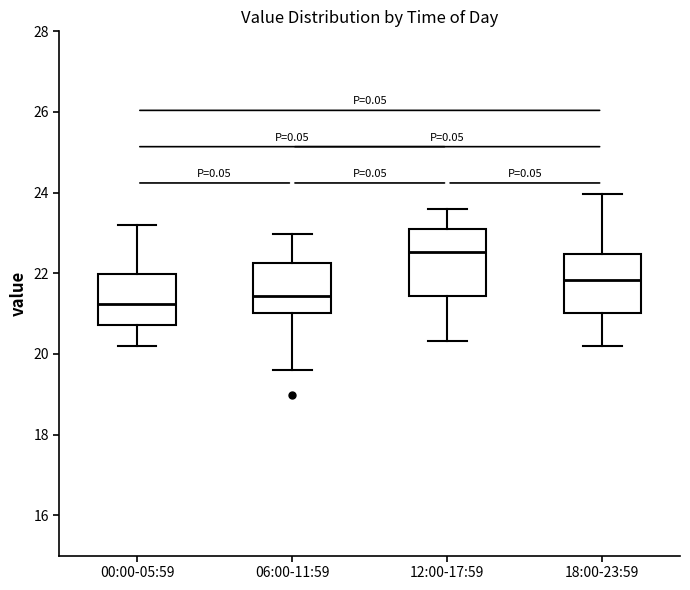

Reading left to right, transcribe this box plot: for each box, give where its median line is, the range the box spans, and where its two whiskers end, as read against the y-axis. The values are not printed on the chart, so give them approximately, as read against the axis.

00:00-05:59: median 21.2, box 20.8 to 22.0, whiskers 20.2 to 23.2
06:00-11:59: median 21.4, box 21.0 to 22.2, whiskers 19.6 to 23.0
12:00-17:59: median 22.6, box 21.4 to 23.0, whiskers 20.4 to 23.6
18:00-23:59: median 21.8, box 21.0 to 22.4, whiskers 20.2 to 24.0